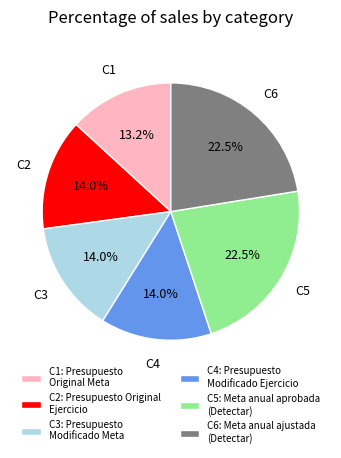

What is the smallest slice in the pie chart?

C1: Presupuesto Original Meta